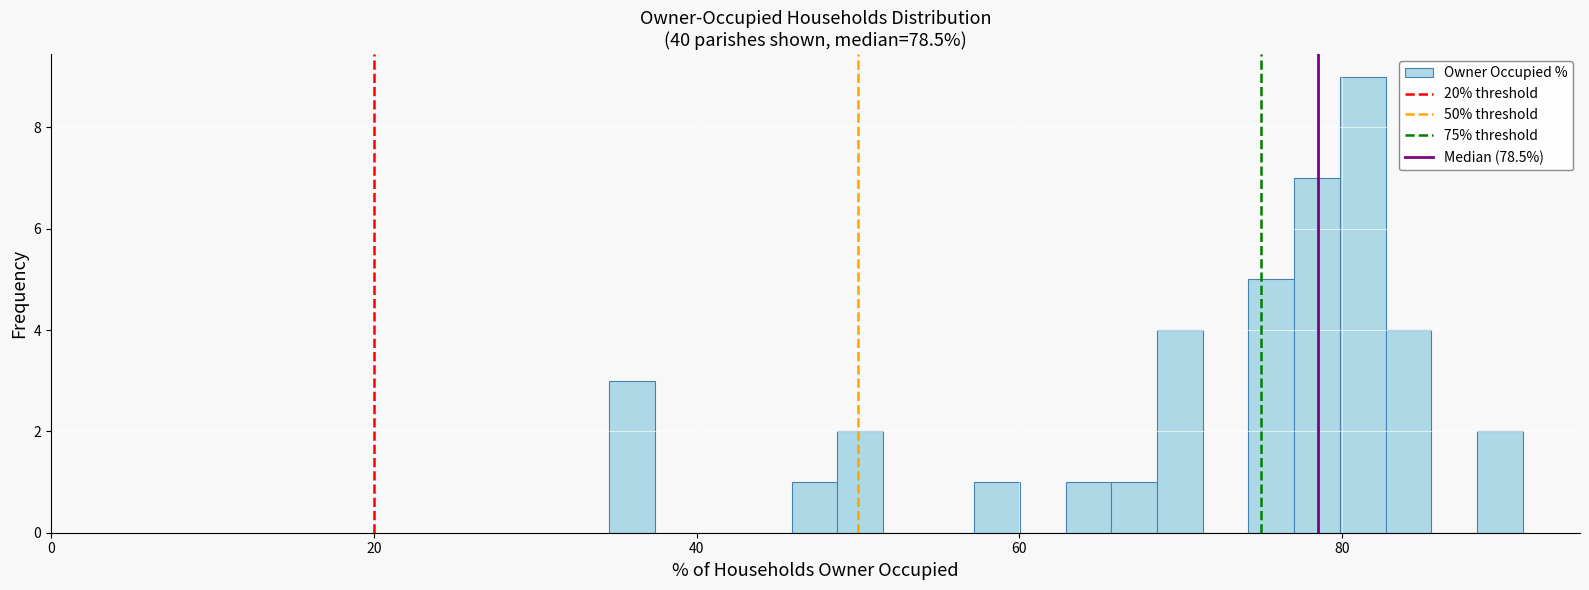

Around what value on the x-axis is the tallest bar? Give the approximate position of its centre, as read against the axis.

82